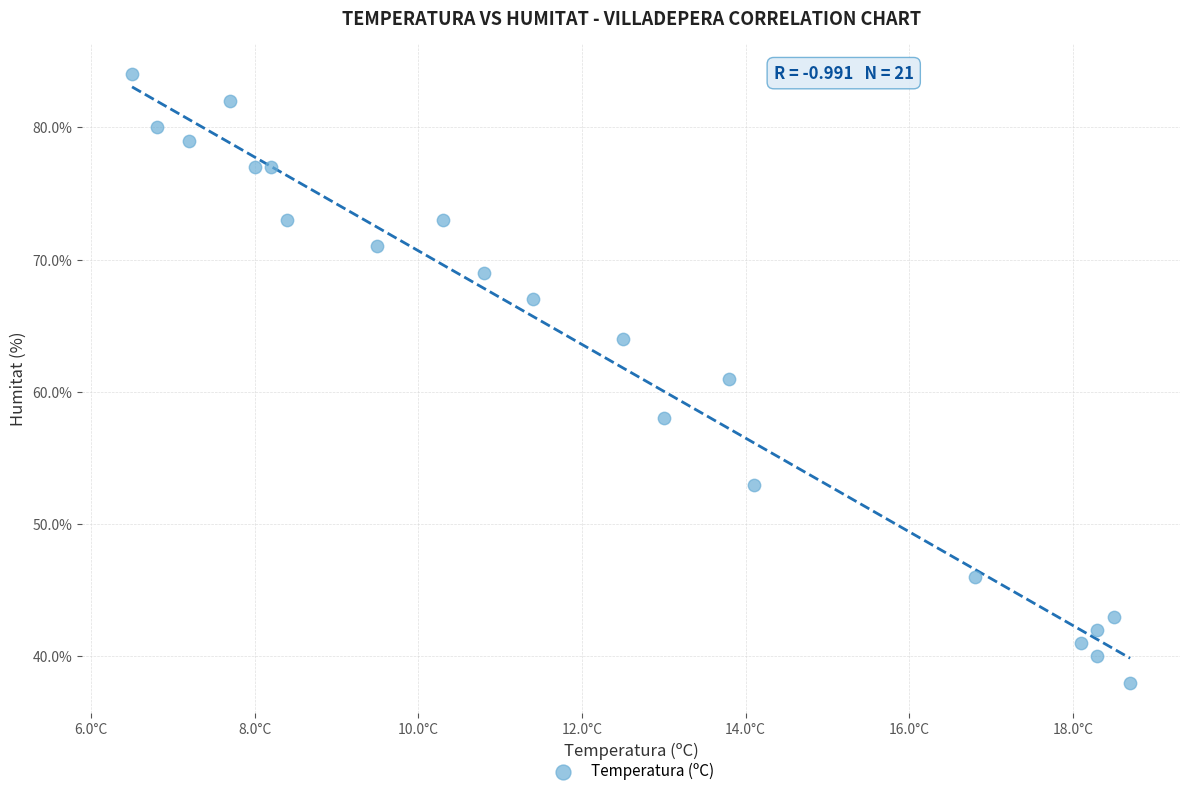

What is the range of Y values (max minus min)?

46